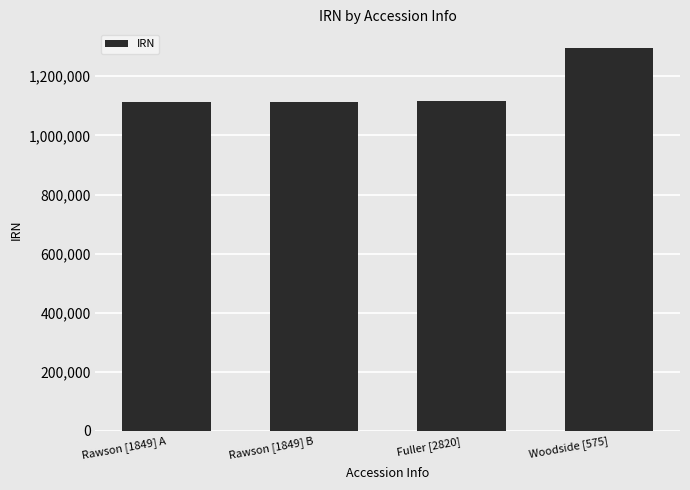

What position from the right is Rawson [1849] B?

3